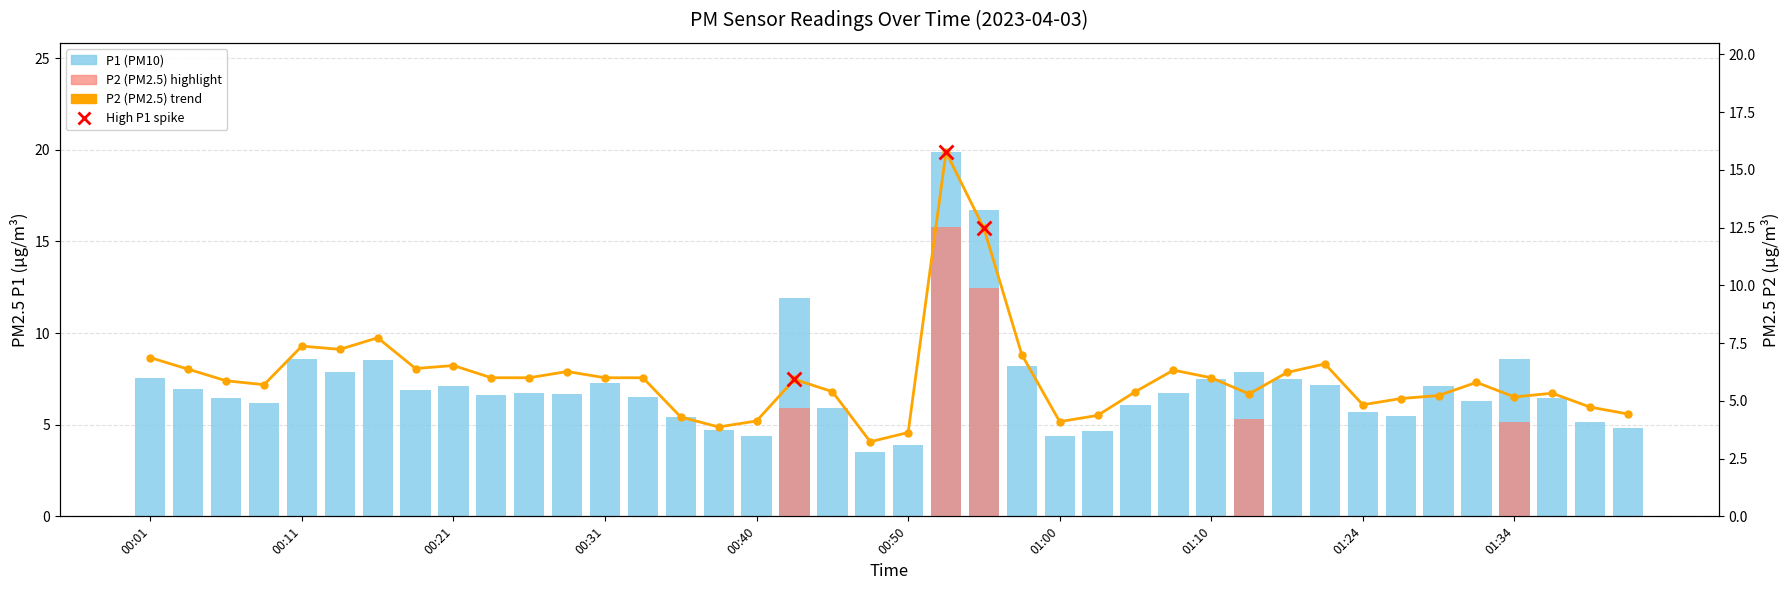

Is the value of P1 at 00:58 greater than the value of P2 at 01:24?

Yes